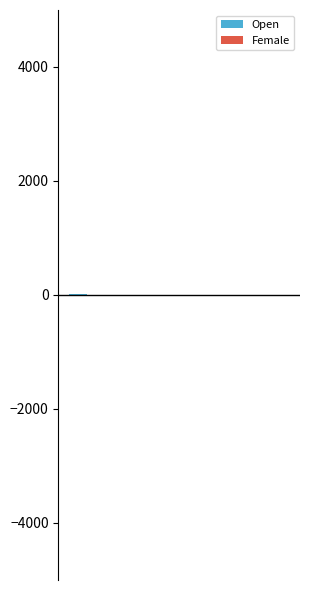

What is the sum of all Open values?

32